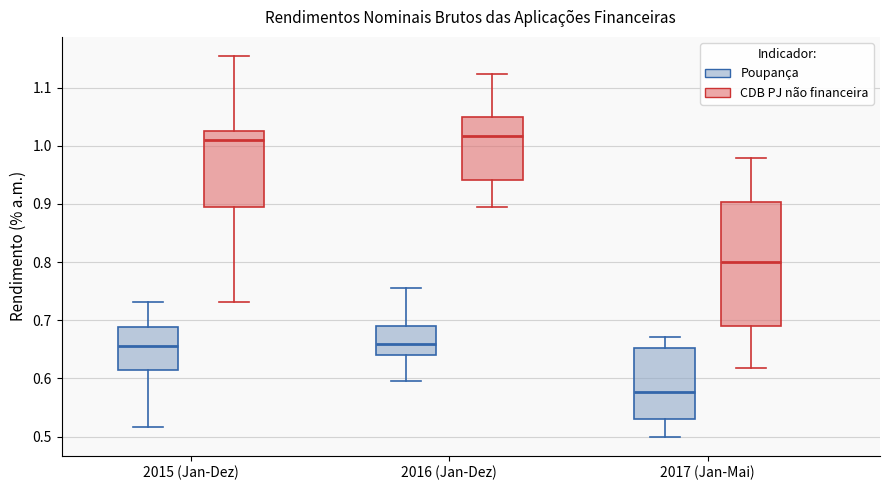

Where is the upper edge of the box for 2015 (Jan-Dez) (CDB PJ não financeira) on the y-axis? The values are not printed on the chart, so give them approximately, as read against the axis.

1.03